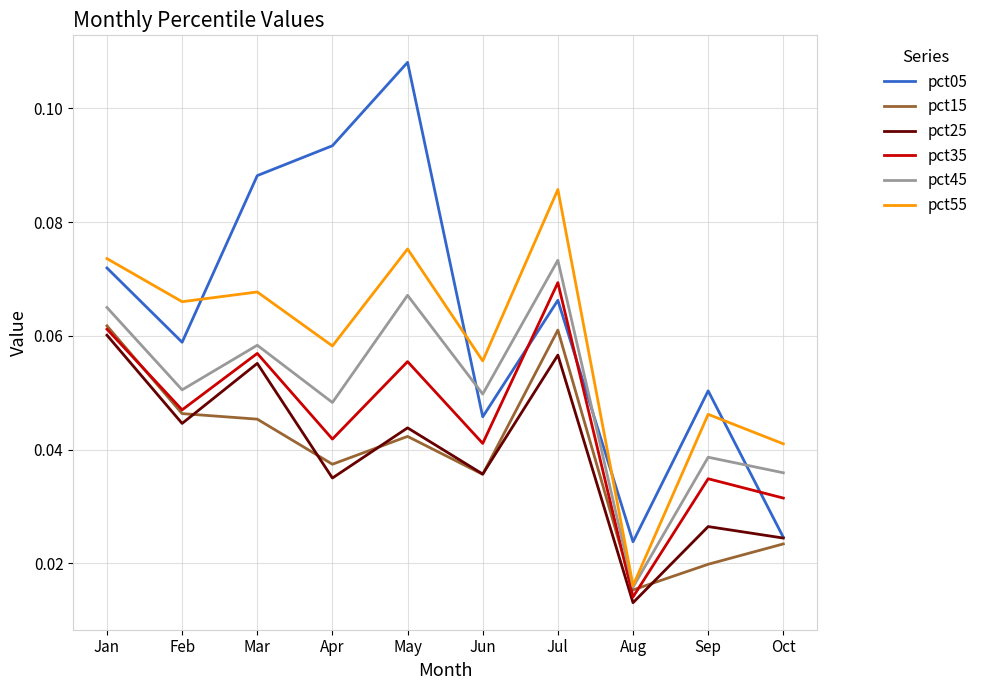

The value of pct45 at Jan is 0.0. True or false?

False